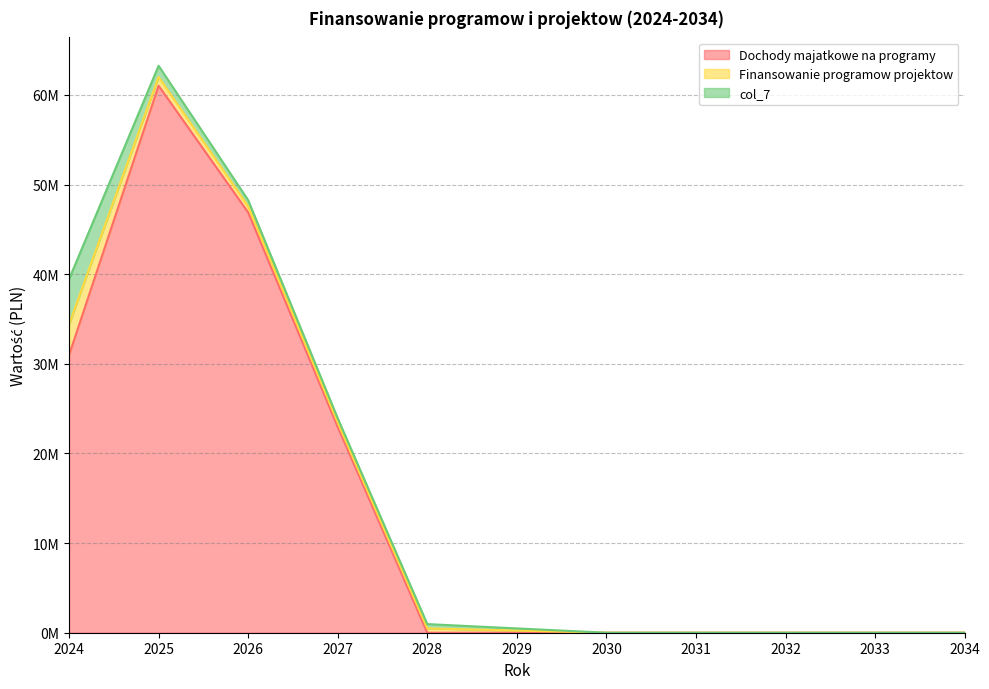

At which label is Dochody majatkowe na programy closest to 30516025?

2024